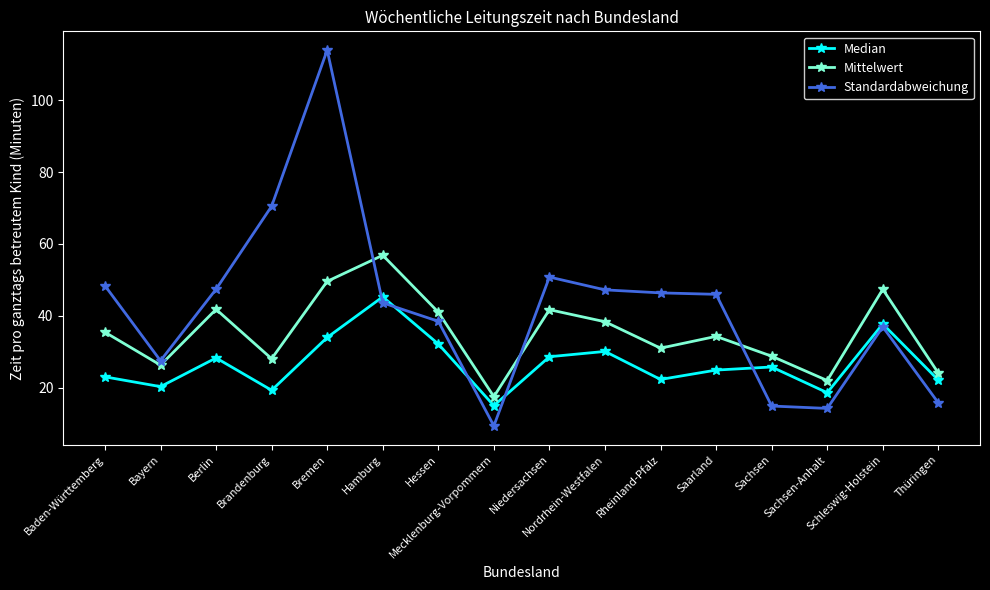

What is the difference between the maximum and minimum values in the Mittelwert series?

39.4